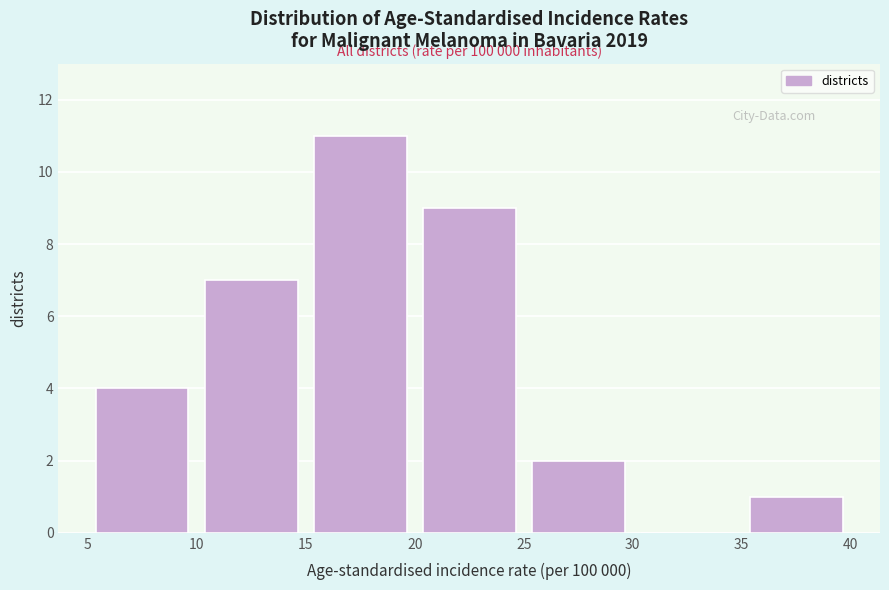

Over which range of the x-axis is the bar tallest?

15 to 20